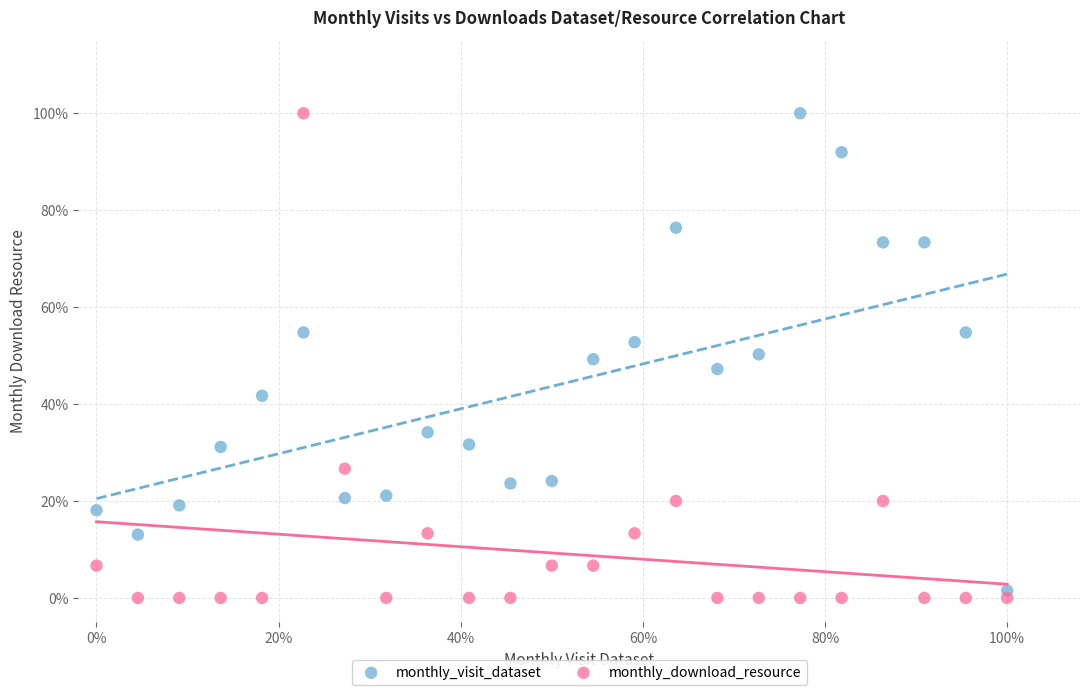

Which series contains the lowest Y value?

monthly_download_resource